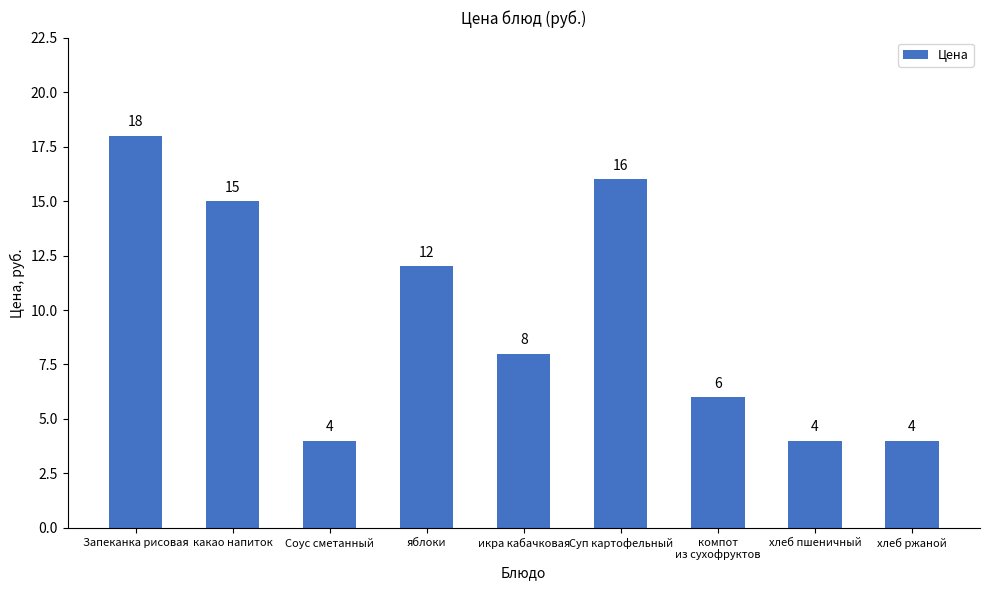

Which category has the highest value across all series?

Запеканка рисовая